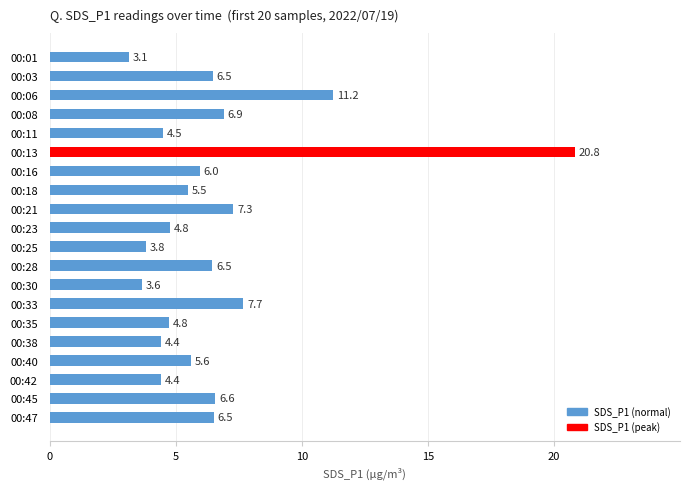

Between 00:01 and 00:11, which is larger?

00:11